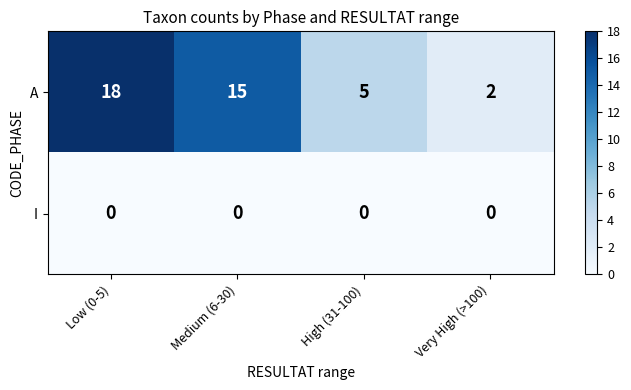

List the series in order of their overall mean, lowest first.

I, A